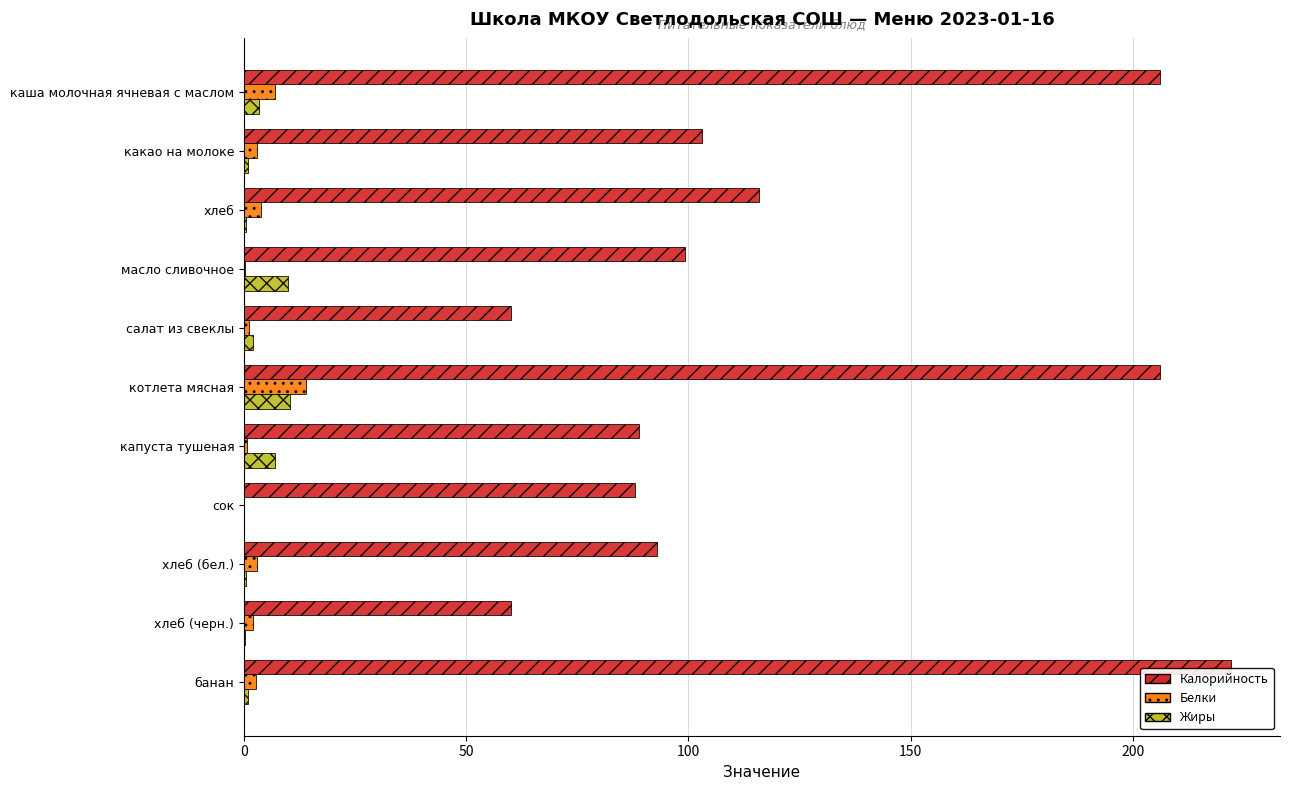

Which series changed the most between каша молочная ячневая с маслом and сок?

Калорийность